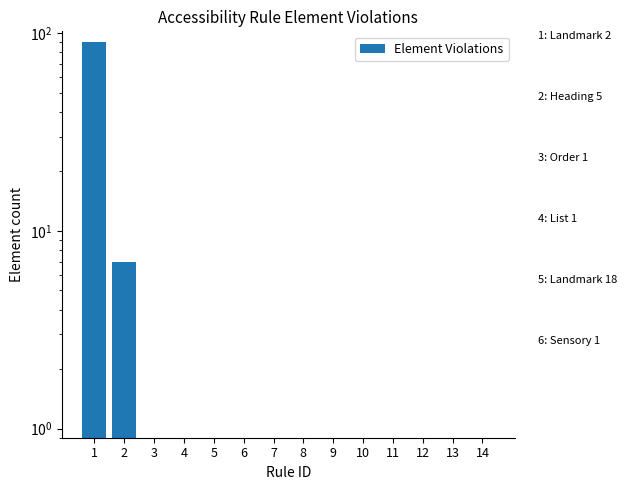

Rank the categories by value from lowest to highest.

3, 4, 5, 6, 7, 8, 9, 10, 11, 12, 13, 14, 2, 1